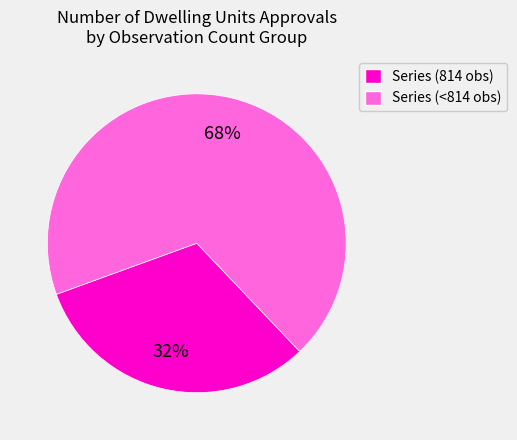

Do Series (<814 obs) and Series (814 obs) together represent more than half of the pie?

Yes